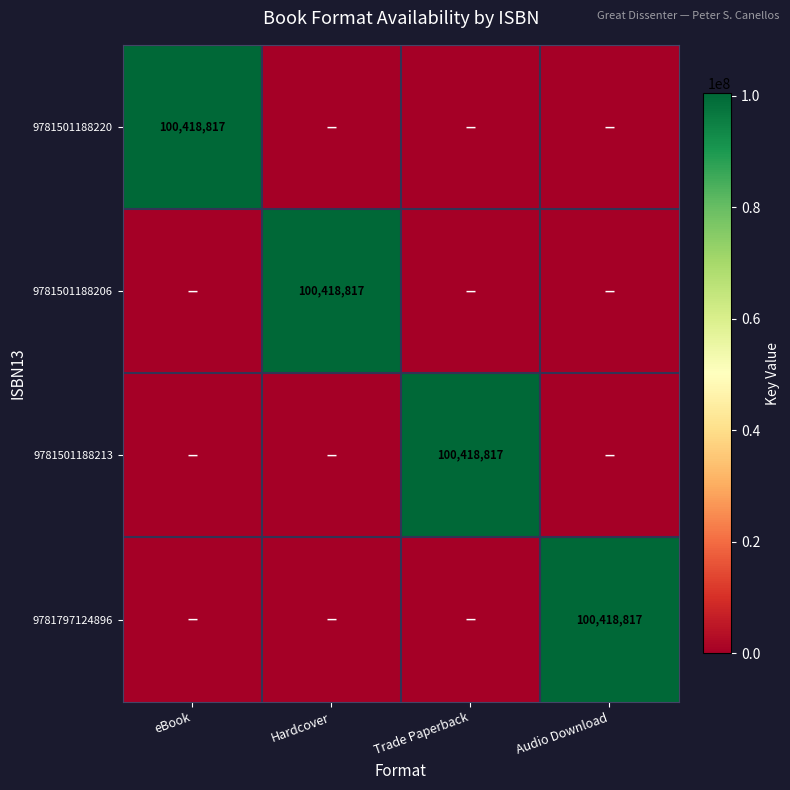

At which category is the sum across all series the highest?

eBook